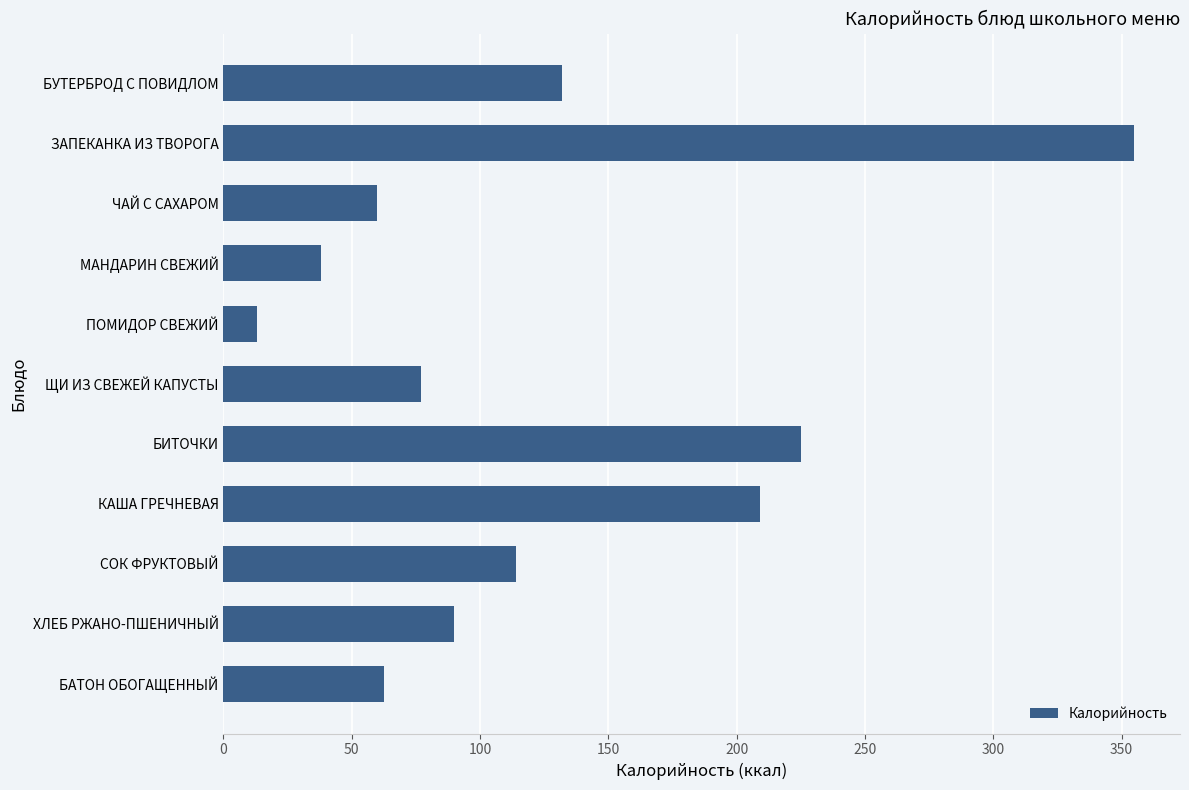

How many values are below 90?

5